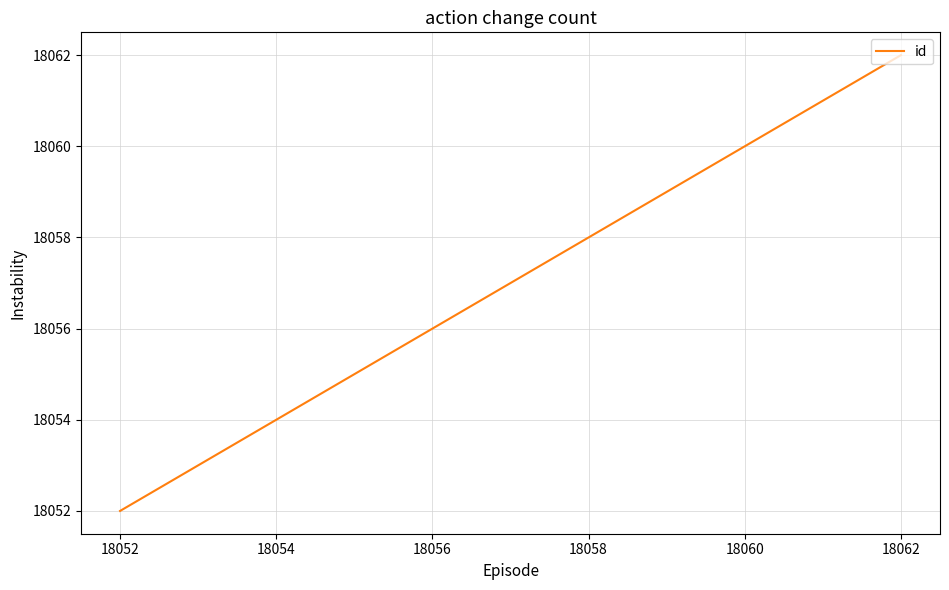

Does the chart have visible grid lines?

Yes